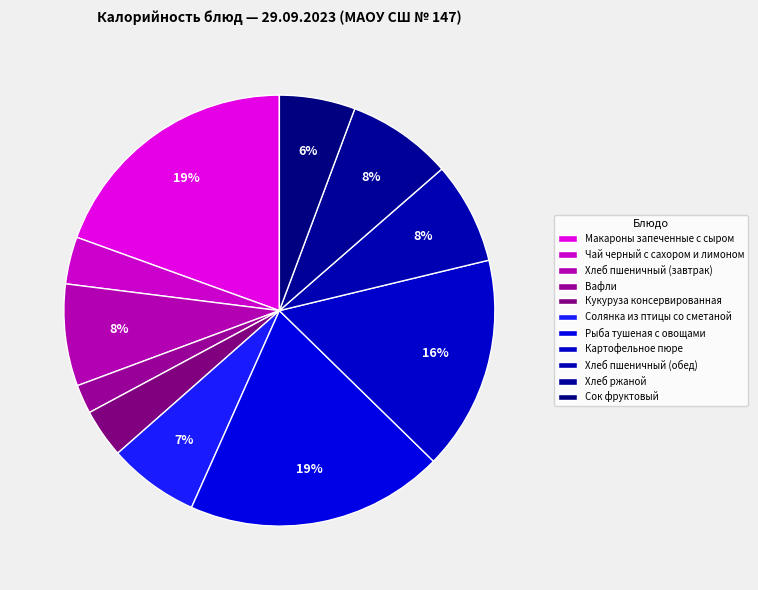

Count the number of slices in the pie.

11